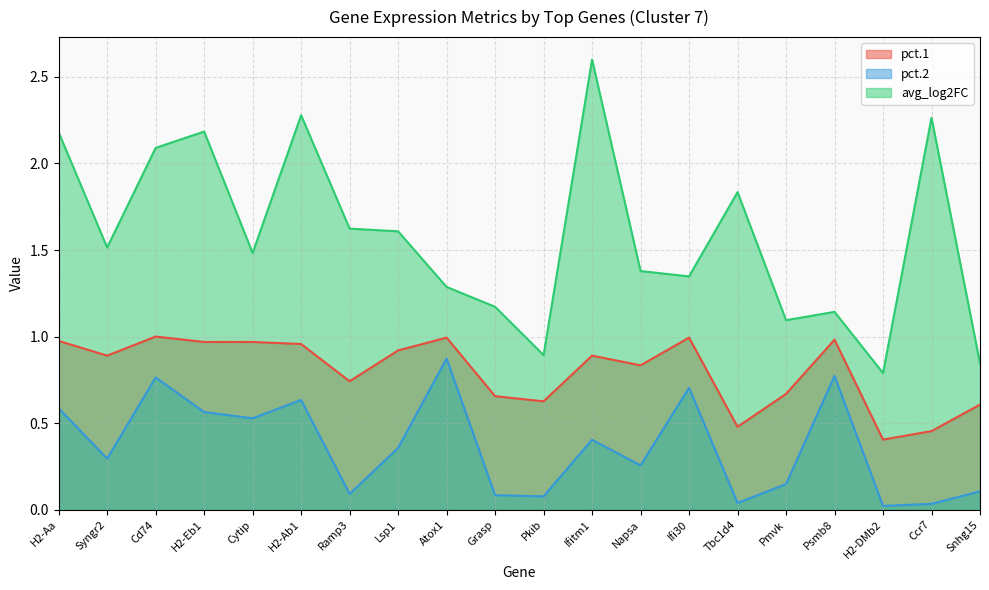

At how many categories does at least one series exceed 1?

17